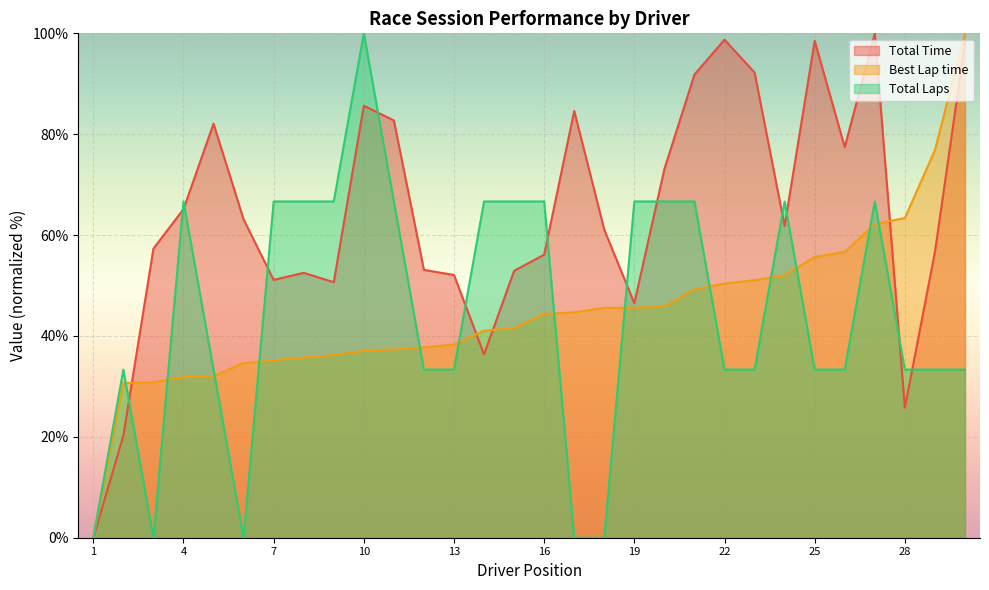

How many values in the Total Laps series exceed 33?

25